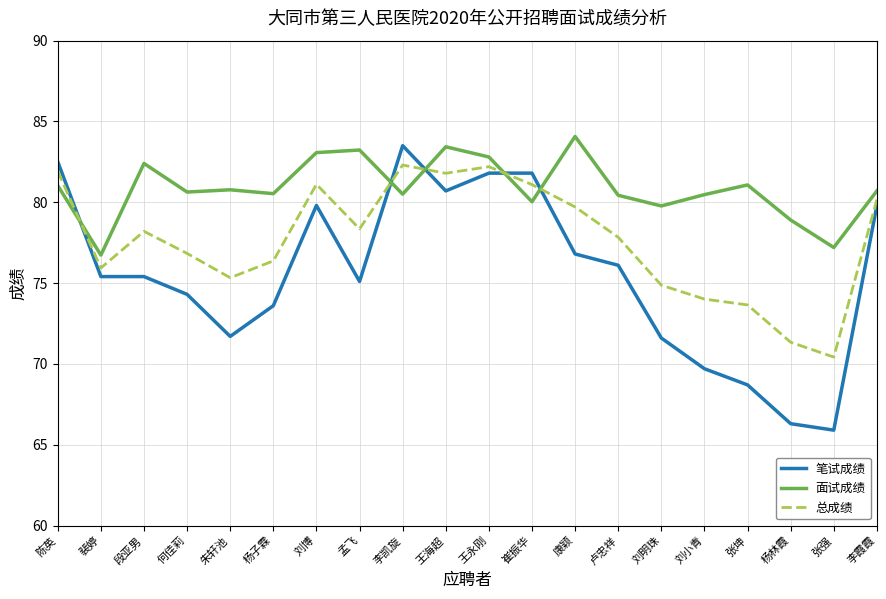

Is it true that 总成绩 equals 43.1 at 卢忠祥?

False